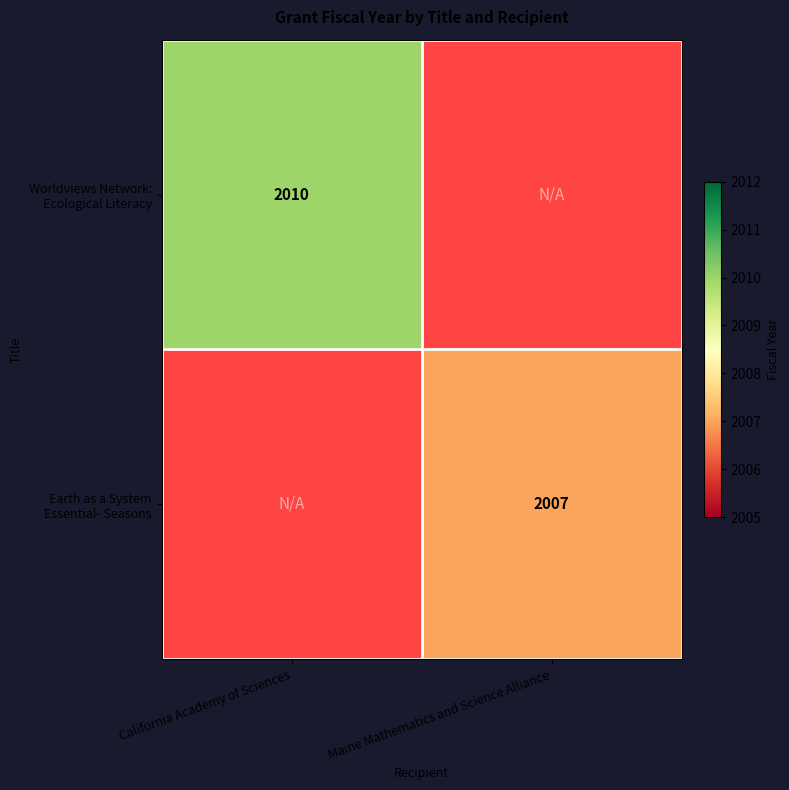

Rank the categories by Earth as a System Essential- Seasons value from lowest to highest.

California Academy of Sciences, Maine Mathematics and Science Alliance